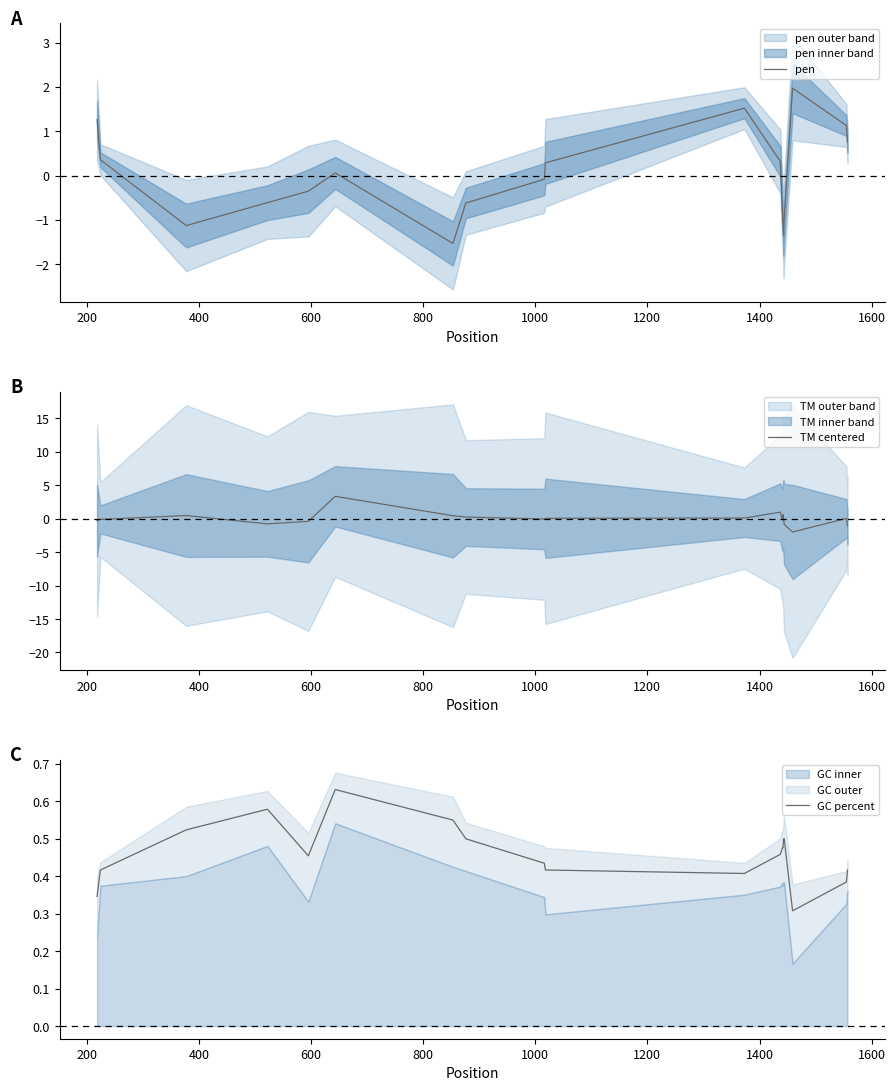

What is the lowest value of the pen series?

-1.5